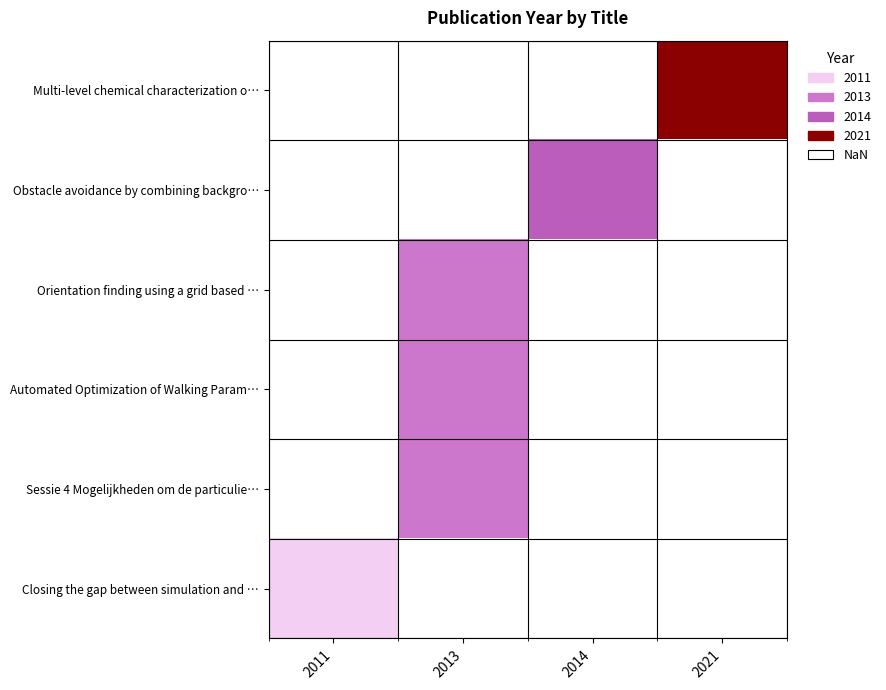

What is the highest value of the Closing the gap between simulation and … series?

2011.0